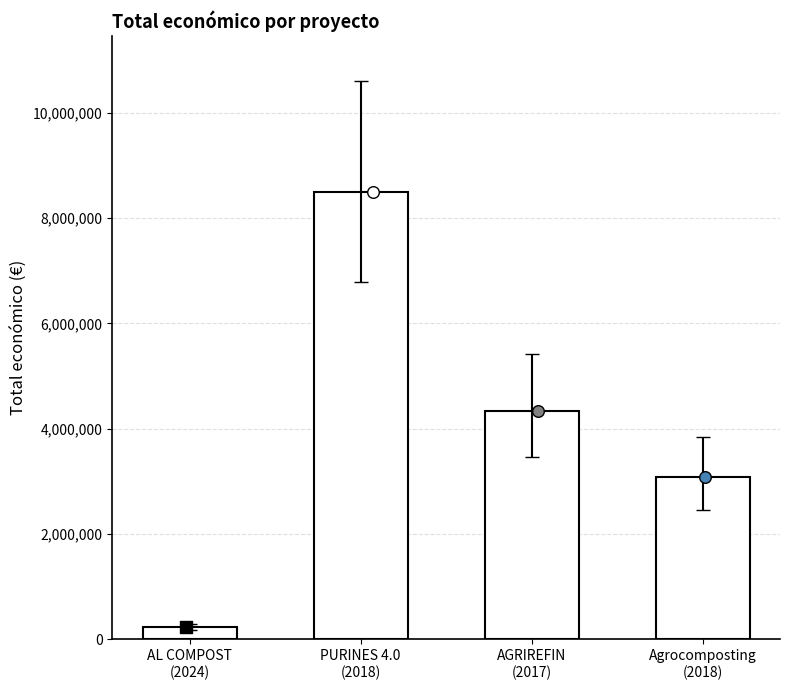

Which has a higher value, Agrocomposting
(2018) or PURINES 4.0
(2018)?

PURINES 4.0
(2018)